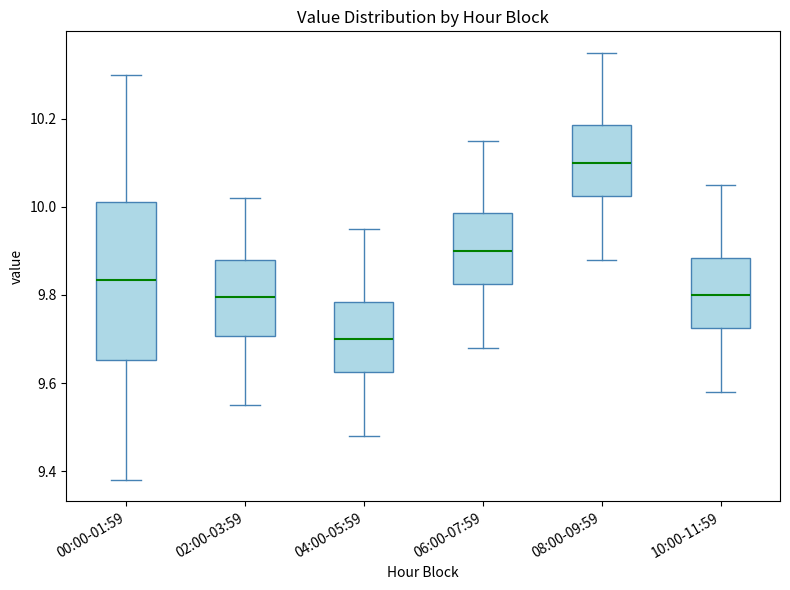

Reading left to right, read every box against the y-axis: the position of its median line, the range the box covers, and the ends of its whiskers. The values are not printed on the chart, so give them approximately, as read against the axis.

00:00-01:59: median 9.84, box 9.66 to 10.02, whiskers 9.38 to 10.30
02:00-03:59: median 9.80, box 9.70 to 9.88, whiskers 9.56 to 10.02
04:00-05:59: median 9.70, box 9.62 to 9.78, whiskers 9.48 to 9.96
06:00-07:59: median 9.90, box 9.82 to 9.98, whiskers 9.68 to 10.16
08:00-09:59: median 10.10, box 10.02 to 10.18, whiskers 9.88 to 10.36
10:00-11:59: median 9.80, box 9.72 to 9.88, whiskers 9.58 to 10.06